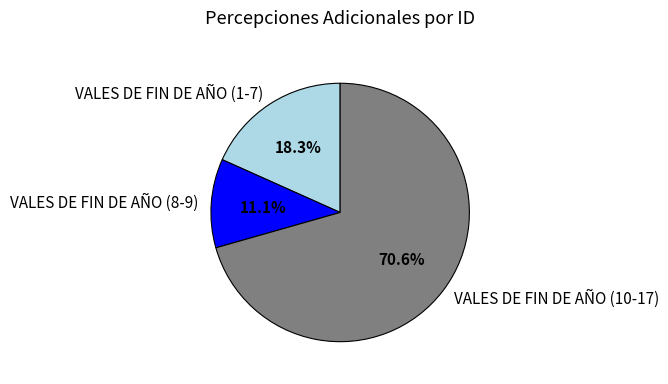

What portion of the pie excludes VALES DE FIN DE AÑO (8-9)?

88.9%